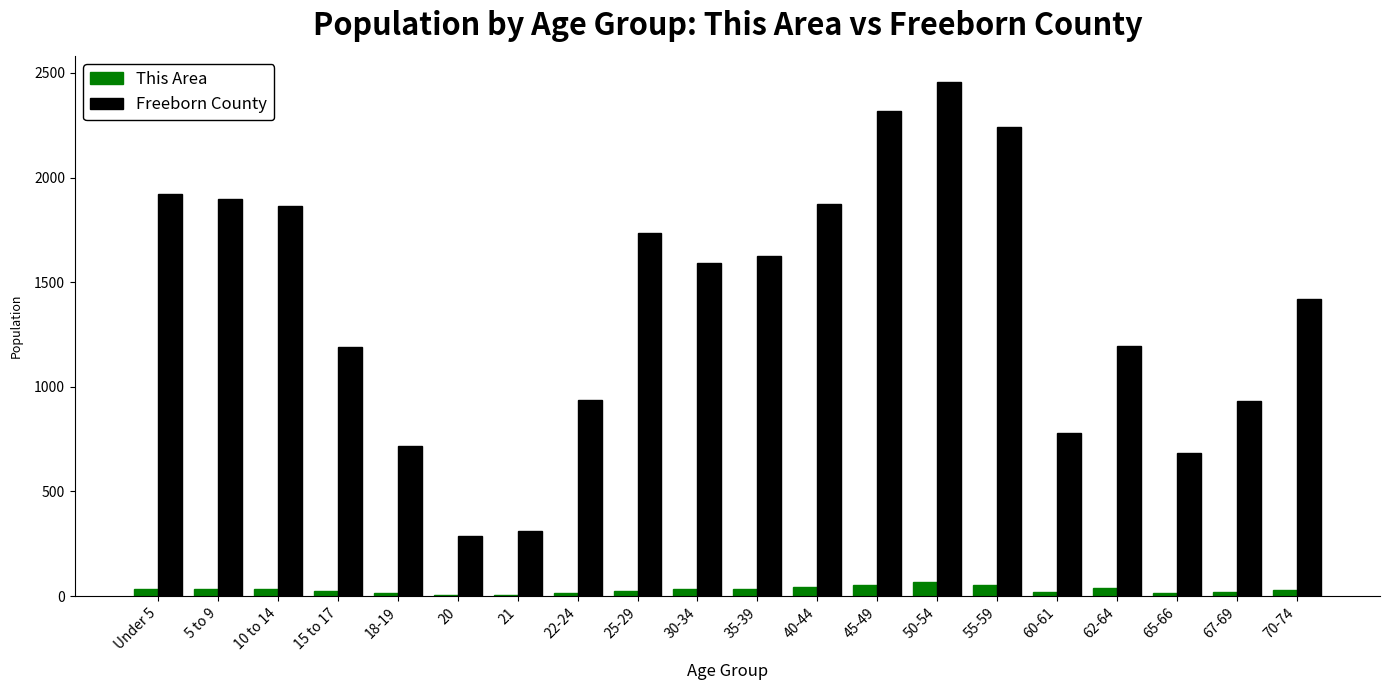

Which label corresponds to the largest value in the chart?

50-54